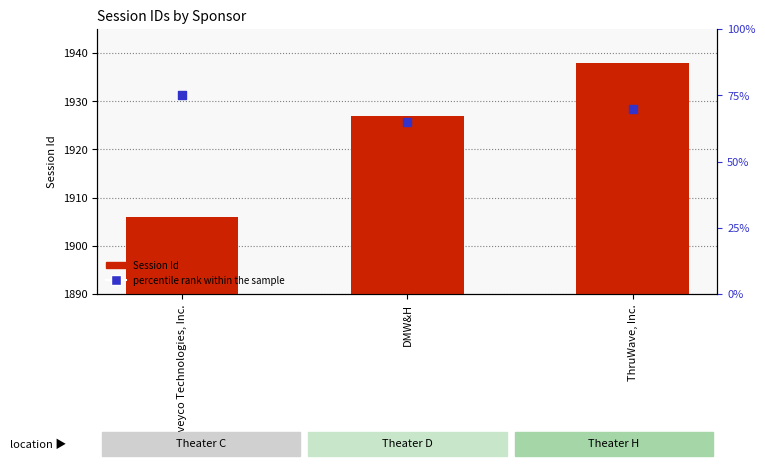

Which series has the largest total across all categories?

Session Id